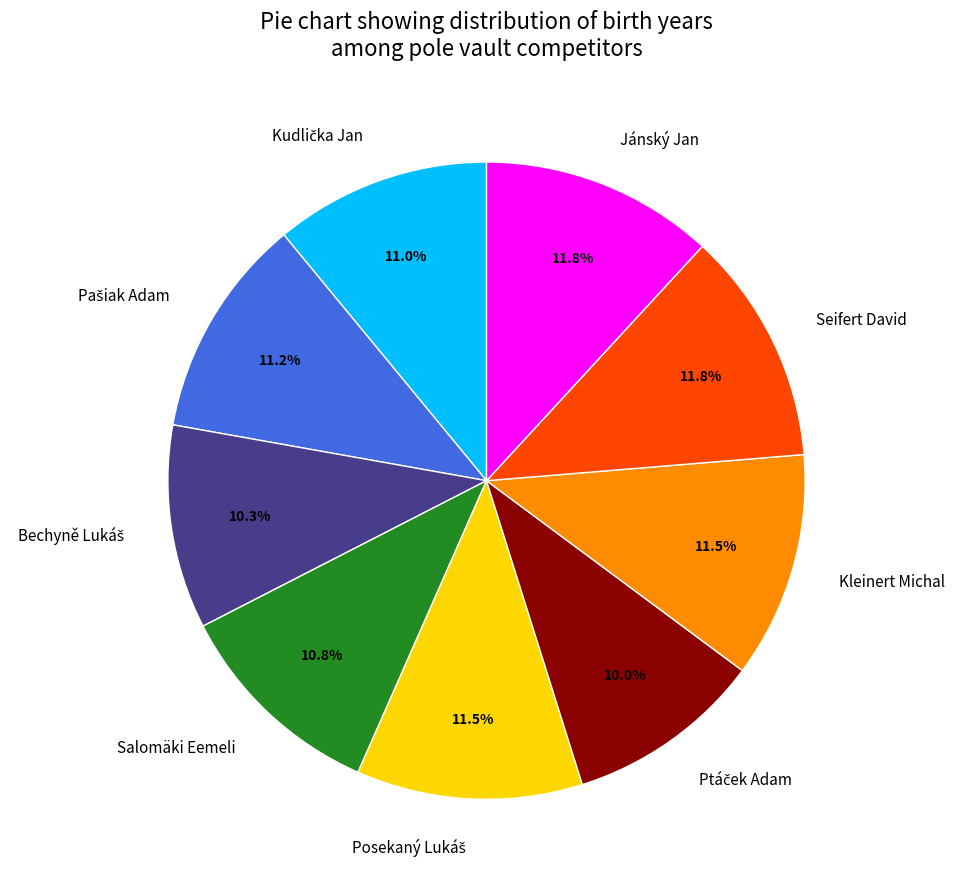

Is there a majority slice in this chart?

No